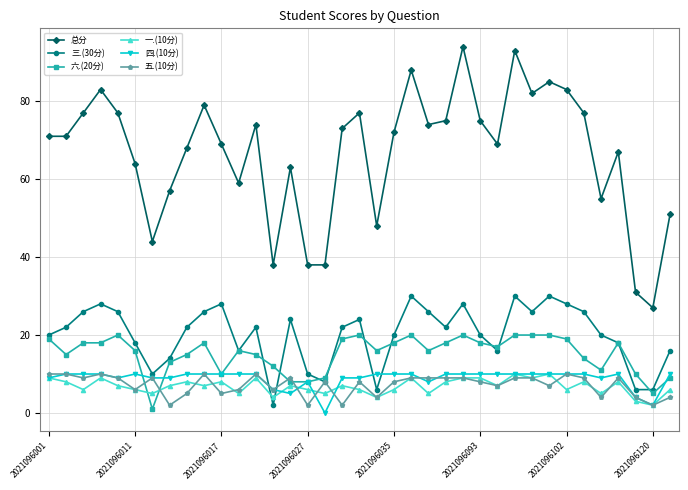

Which series has the largest total across all categories?

总分